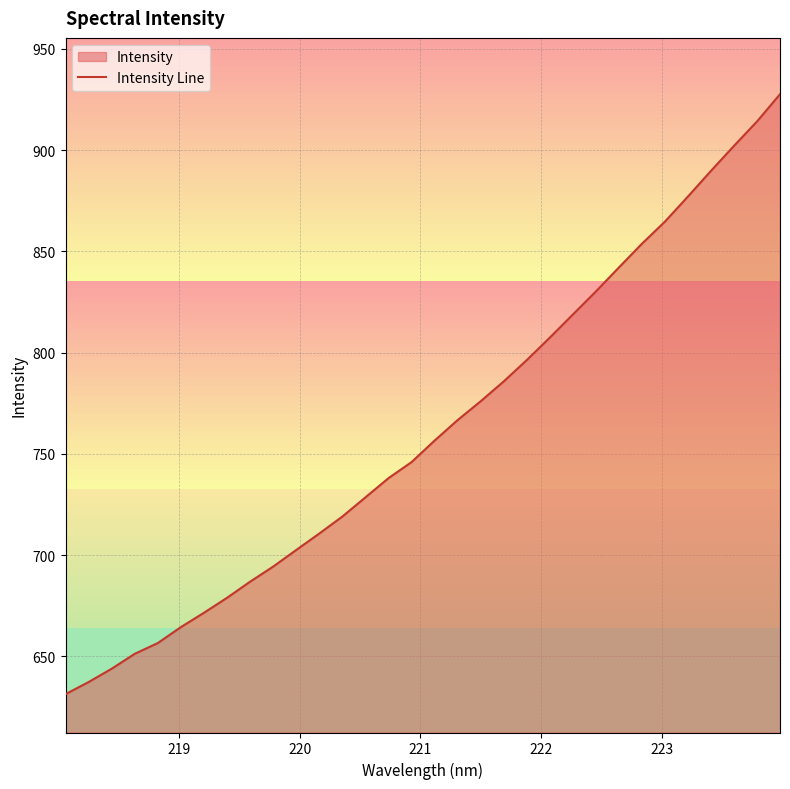

What is the minimum value shown in the chart?

631.4